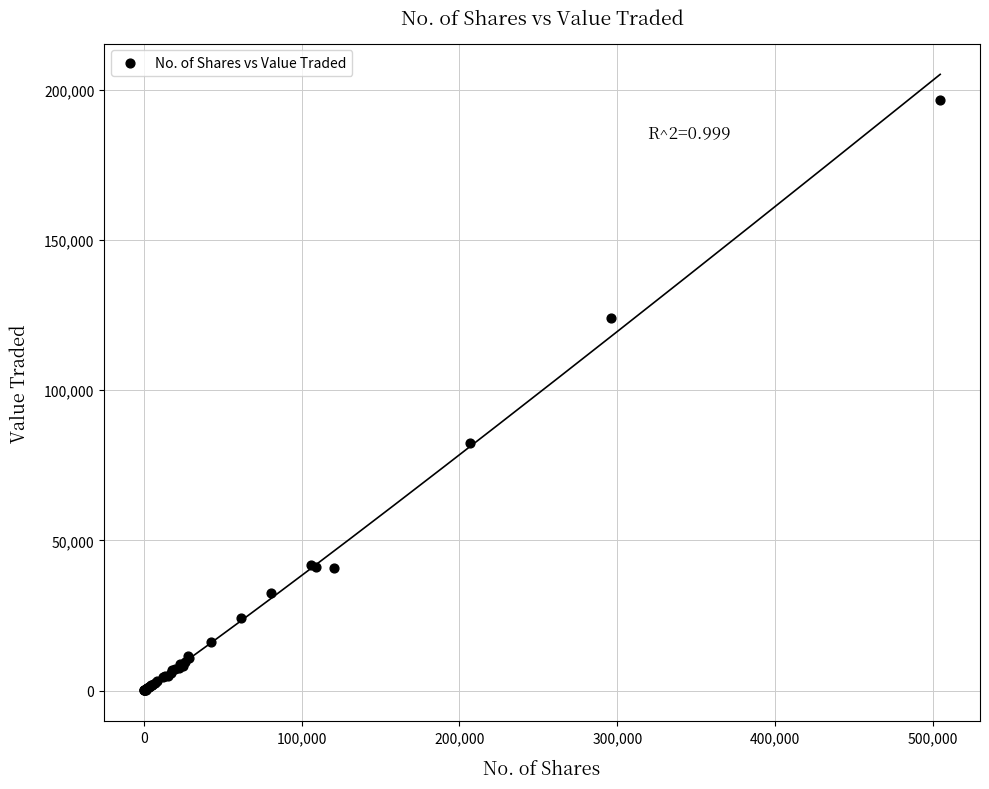

What Y value in the scatter plot is closest to 98349?

82311